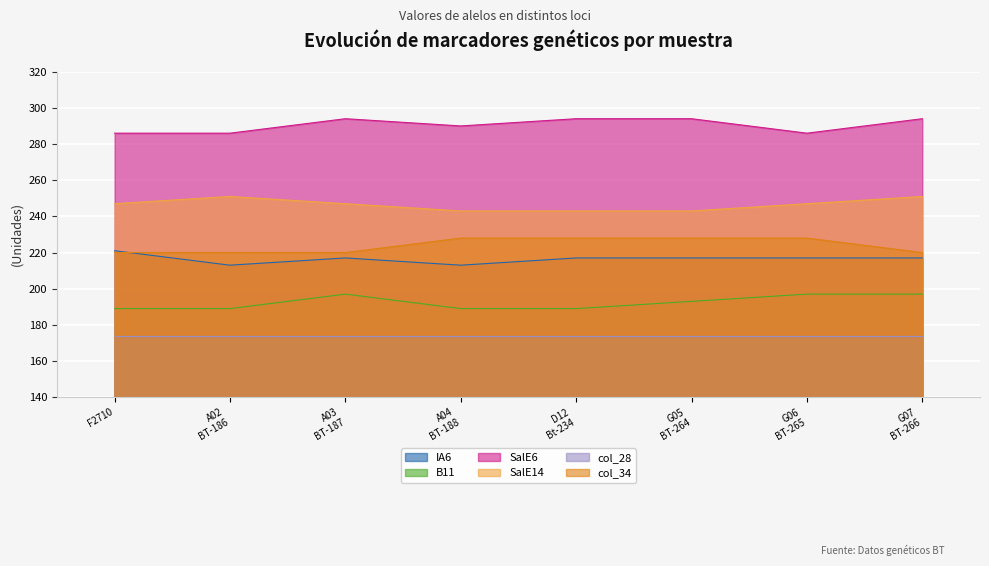

True or false: SalE6 has more than 2 interior local peaks.

False